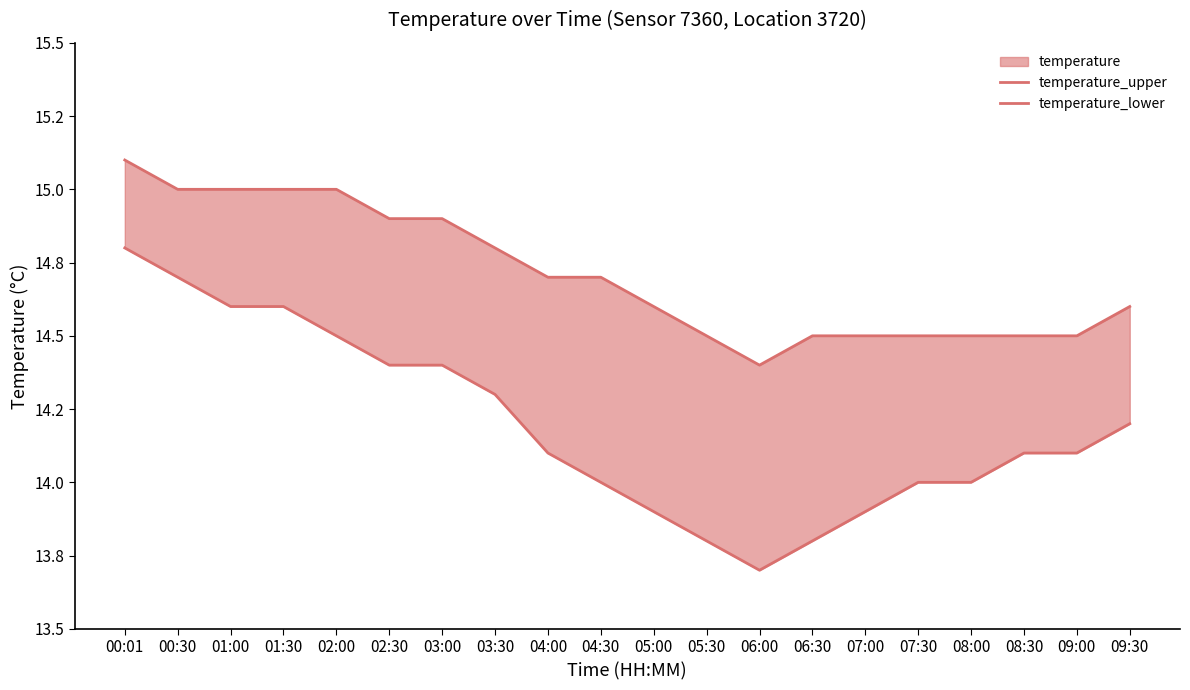

True or false: temperature_upper and temperature_lower cross at least once.

False